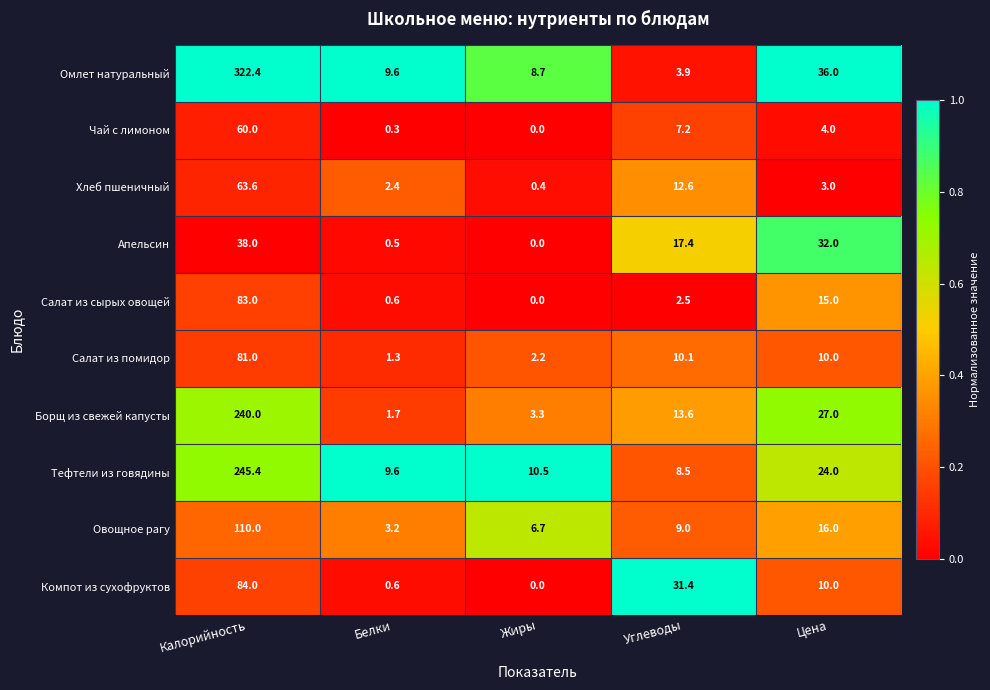

At which category is the sum across all series the highest?

Калорийность